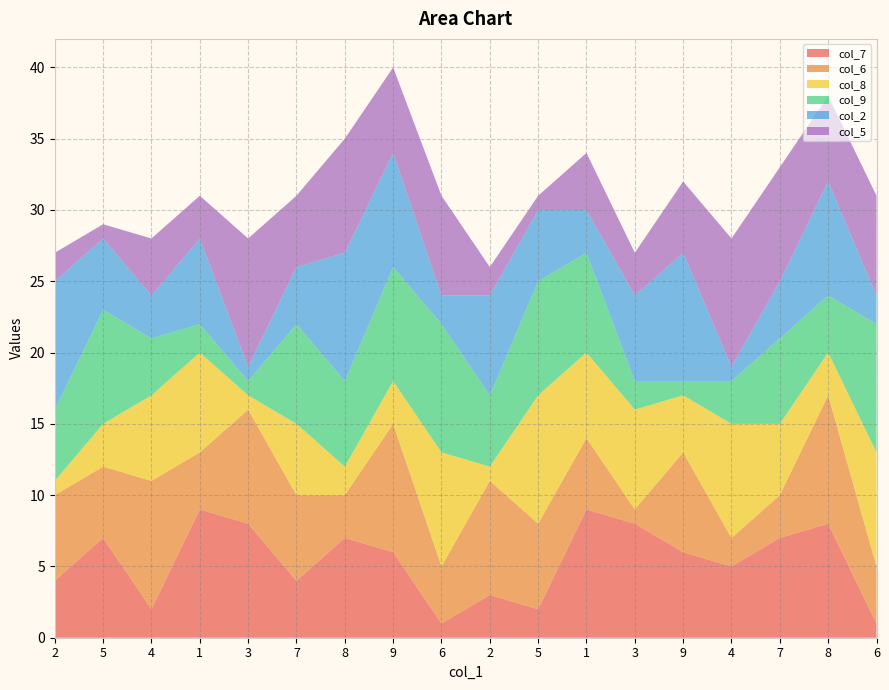

Reading left to right, extract all data points from this chart.

col_7: 4	7	2	9	8	4	7	6	1	3	2	9	8	6	5	7	8	1
col_6: 6	5	9	4	8	6	3	9	4	8	6	5	1	7	2	3	9	4
col_8: 1	3	6	7	1	5	2	3	8	1	9	6	7	4	8	5	3	8
col_9: 5	8	4	2	1	7	6	8	9	5	8	7	2	1	3	6	4	9
col_2: 9	5	3	6	1	4	9	8	2	7	5	3	6	9	1	4	8	2
col_5: 2	1	4	3	9	5	8	6	7	2	1	4	3	5	9	8	6	7